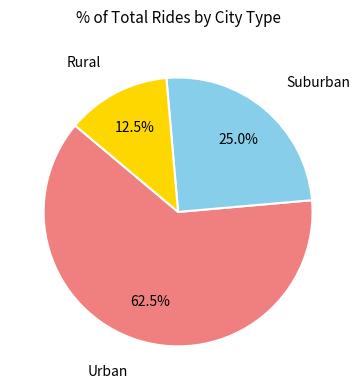

Is there a majority slice in this chart?

Yes